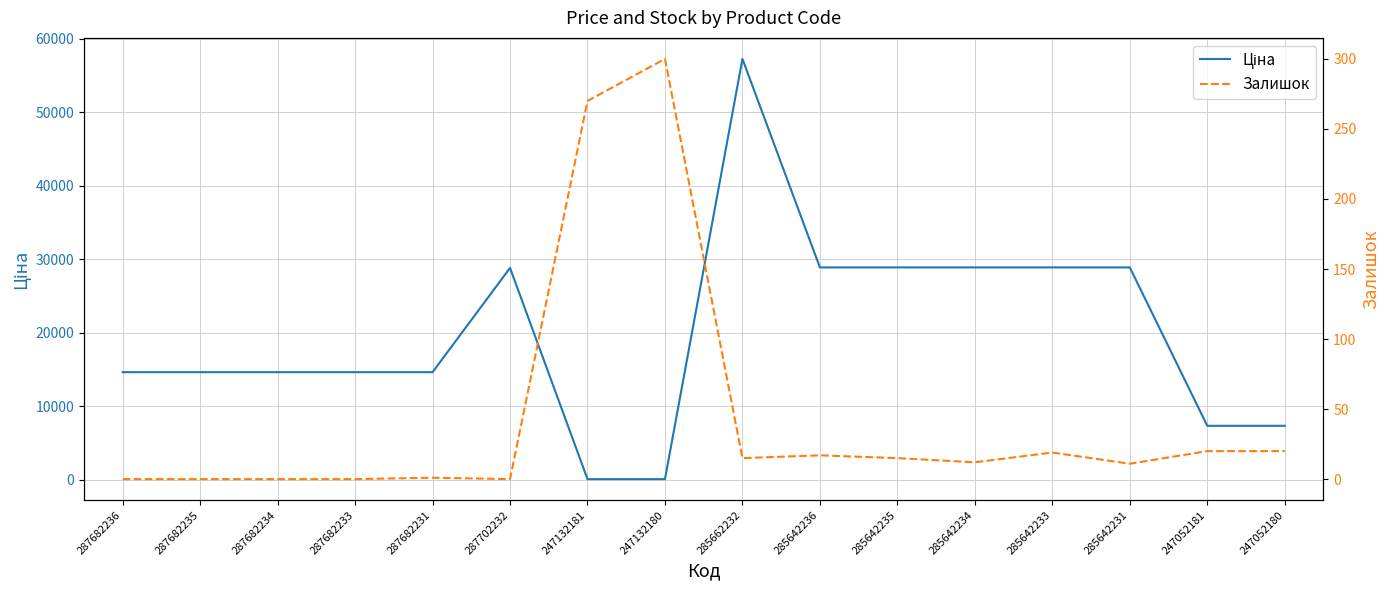

Rank the series at 247132180 from lowest to highest value.

Ціна, Залишок